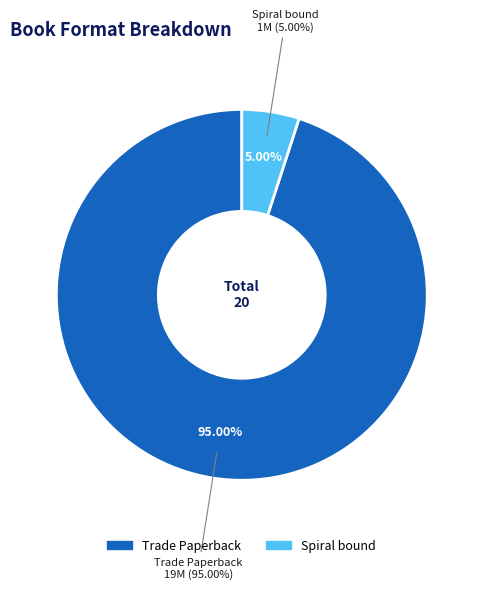

To the nearest percent, what is the average slice percentage?

50%